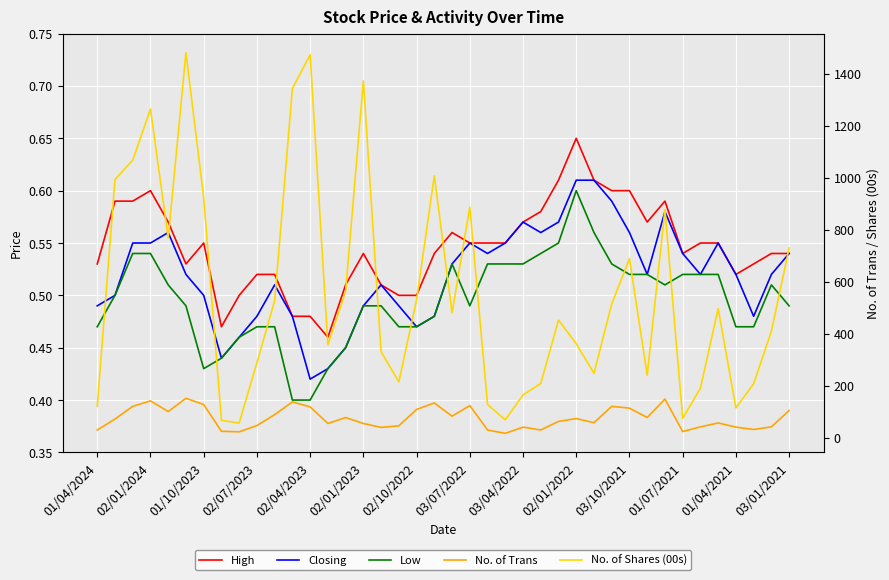

Reading left to right, list all the values displayed in this chart.

High: 0.5	0.6	0.6	0.6	0.6	0.5	0.6	0.5	0.5	0.5	0.5	0.5	0.5	0.5	0.5	0.5	0.5	0.5	0.5	0.5	0.6	0.6	0.6	0.6	0.6	0.6	0.6	0.7	0.6	0.6	0.6	0.6	0.6	0.5	0.6	0.6	0.5	0.5	0.5	0.5
Closing: 0.5	0.5	0.6	0.6	0.6	0.5	0.5	0.4	0.5	0.5	0.5	0.5	0.4	0.4	0.5	0.5	0.5	0.5	0.5	0.5	0.5	0.6	0.5	0.6	0.6	0.6	0.6	0.6	0.6	0.6	0.6	0.5	0.6	0.5	0.5	0.6	0.5	0.5	0.5	0.5
Low: 0.5	0.5	0.5	0.5	0.5	0.5	0.4	0.4	0.5	0.5	0.5	0.4	0.4	0.4	0.5	0.5	0.5	0.5	0.5	0.5	0.5	0.5	0.5	0.5	0.5	0.5	0.6	0.6	0.6	0.5	0.5	0.5	0.5	0.5	0.5	0.5	0.5	0.5	0.5	0.5
No. of Trans: 30.0	72.0	121.0	142.0	101.0	152.0	128.0	25.0	23.0	47.0	89.0	138.0	119.0	55.0	78.0	55.0	40.0	46.0	109.0	134.0	83.0	124.0	30.0	17.0	41.0	30.0	63.0	74.0	58.0	121.0	114.0	78.0	149.0	24.0	42.0	57.0	41.0	32.0	42.0	105.0
No. of Shares (00s): 121.0	994.0	1068.0	1265.0	769.0	1482.0	924.0	67.0	57.0	289.0	527.0	1344.0	1474.0	358.0	563.0	1373.0	331.0	215.0	531.0	1008.0	481.0	888.0	128.0	69.0	165.0	209.0	453.0	362.0	248.0	515.0	689.0	241.0	878.0	75.0	191.0	497.0	115.0	208.0	410.0	730.0